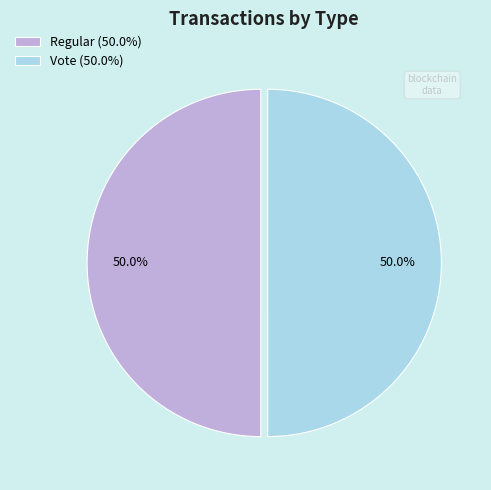

How many segments does this pie chart have?

2